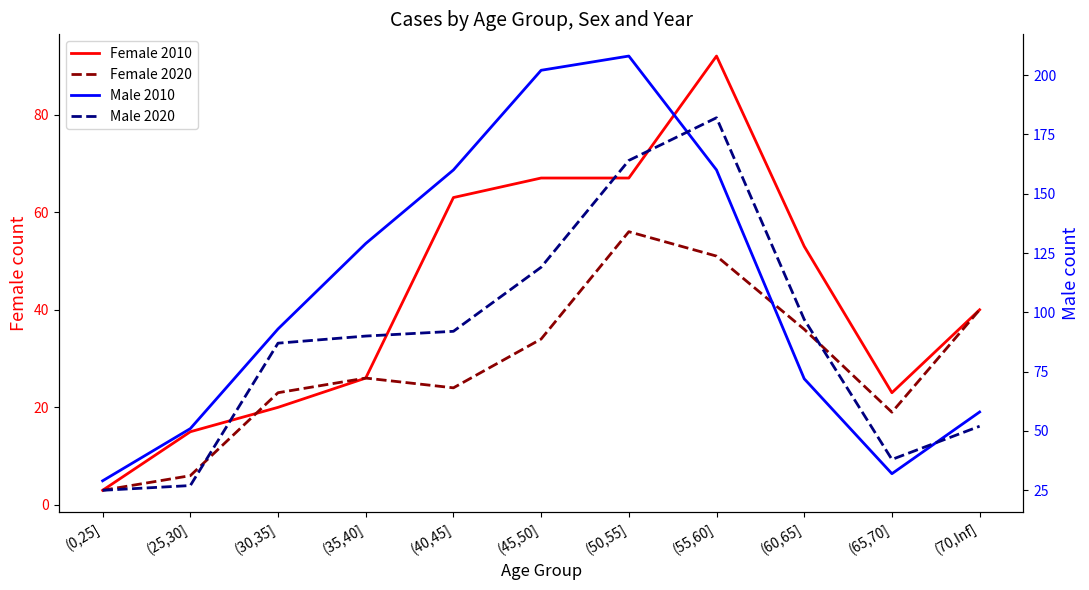

What is the spread (max minus min) of values at (65,70]?

19